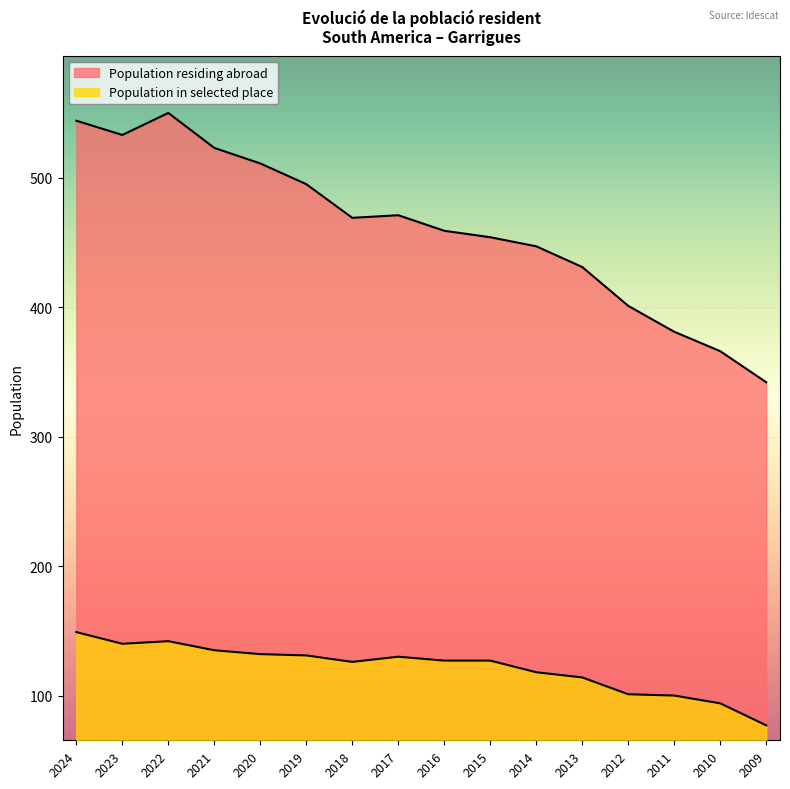

True or false: Population in selected place has a value of 114 at 2013.

True